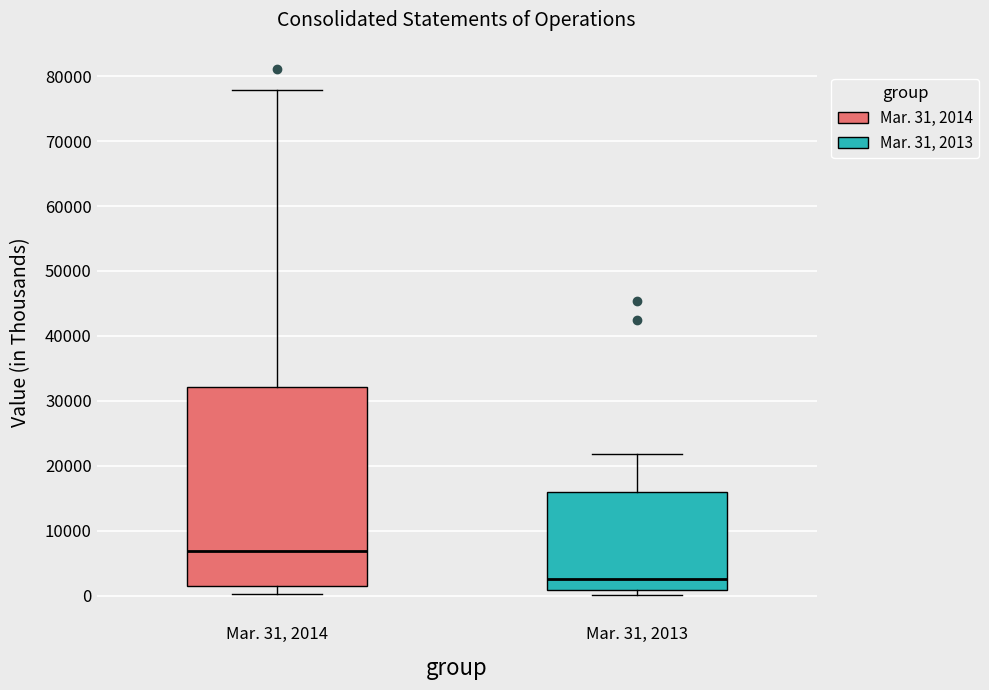

Reading left to right, read every box against the y-axis: the position of its median line, the range the box covers, and the ends of its whiskers. The values are not printed on the chart, so give them approximately, as read against the axis.

Mar. 31, 2014: median 7000, box 1000 to 32000, whiskers 0 to 78000
Mar. 31, 2013: median 3000, box 1000 to 16000, whiskers 0 to 22000